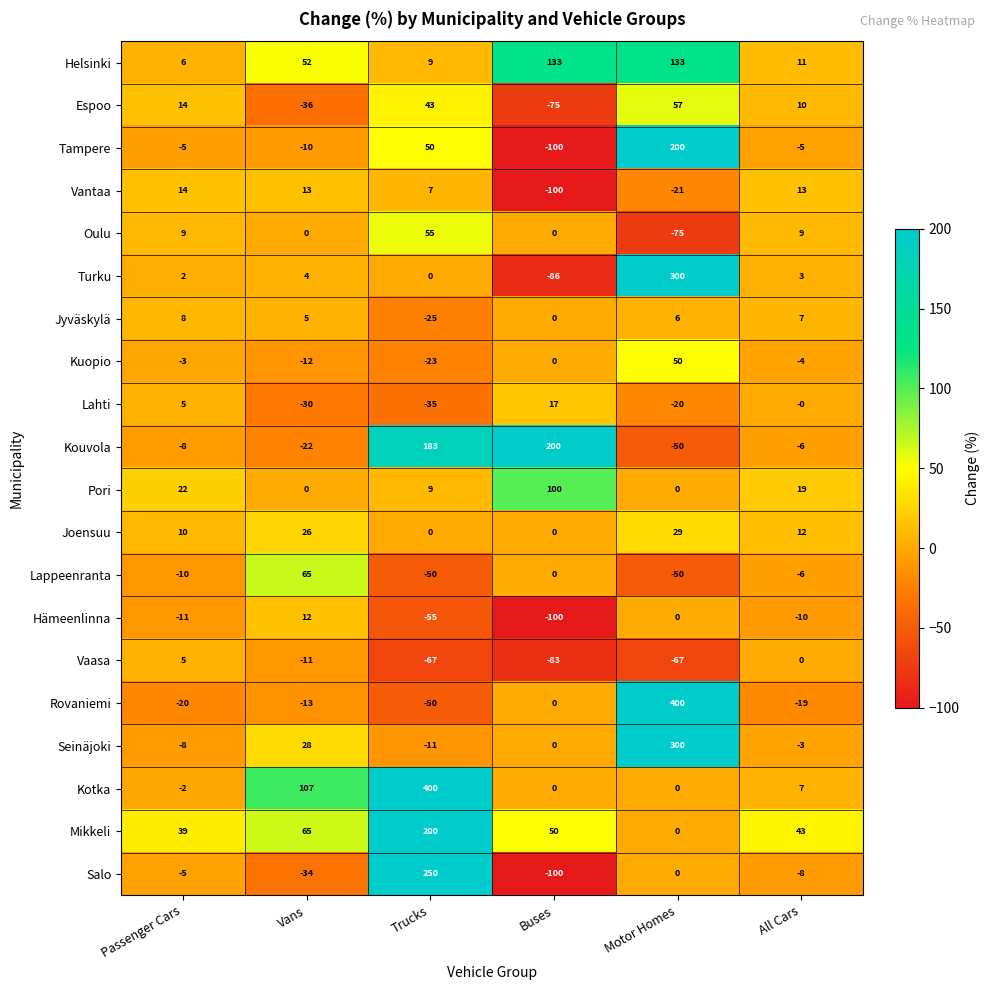

What is the total value across all series at Buses?

-144